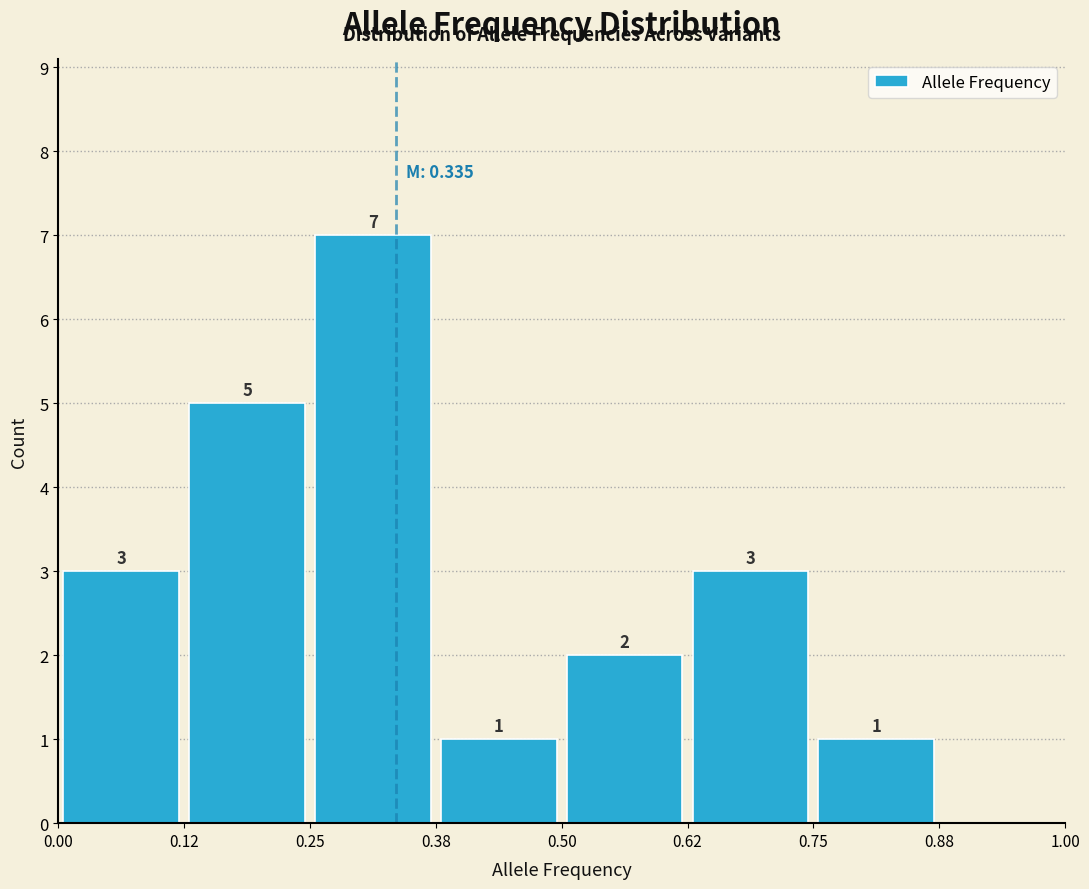

Over which range of the x-axis is the bar tallest?

0.25 to 0.38